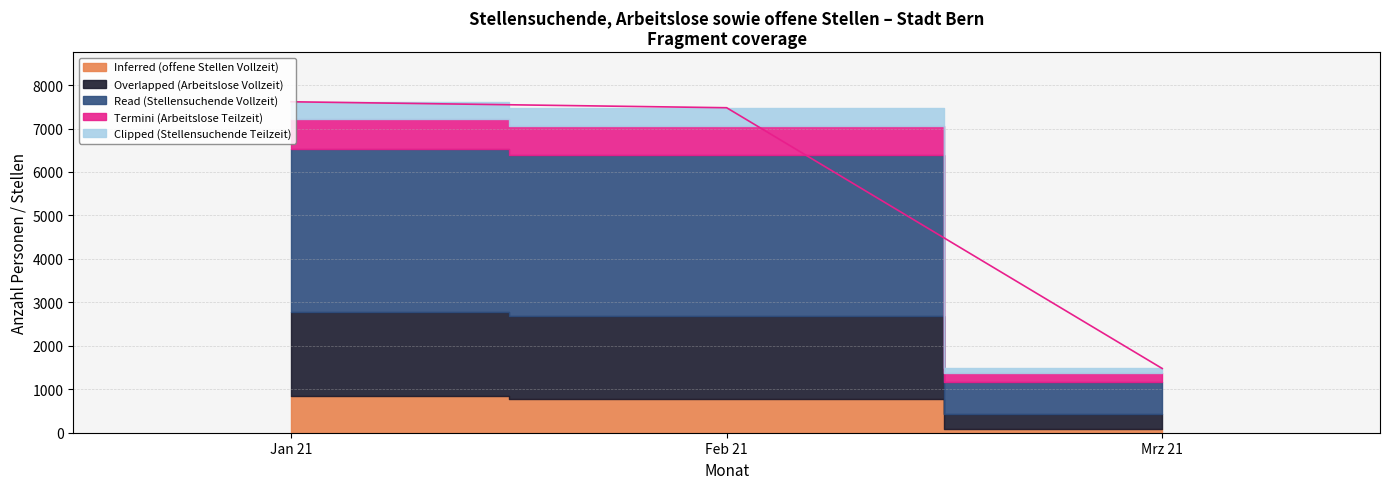

What is the total value across all series at Feb 21?

7479